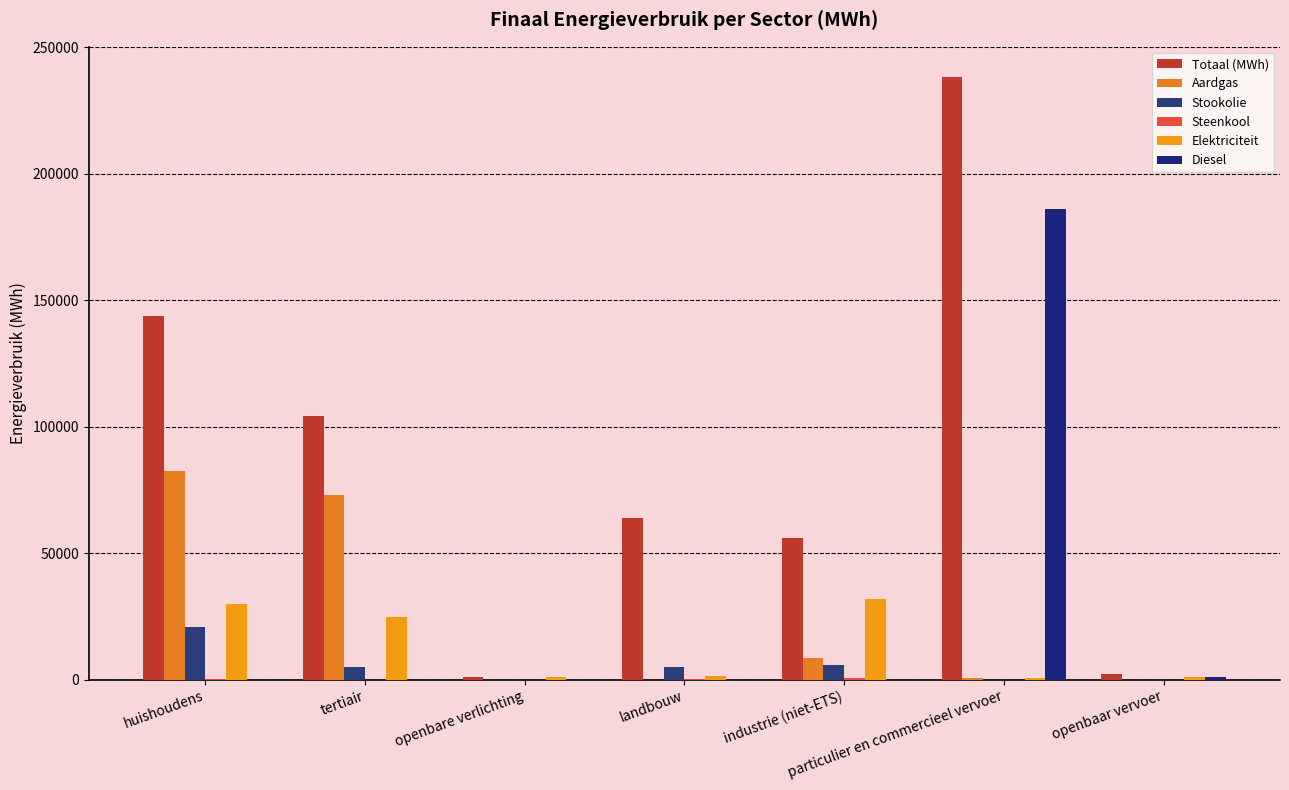

Does the chart contain stacked bars?

No